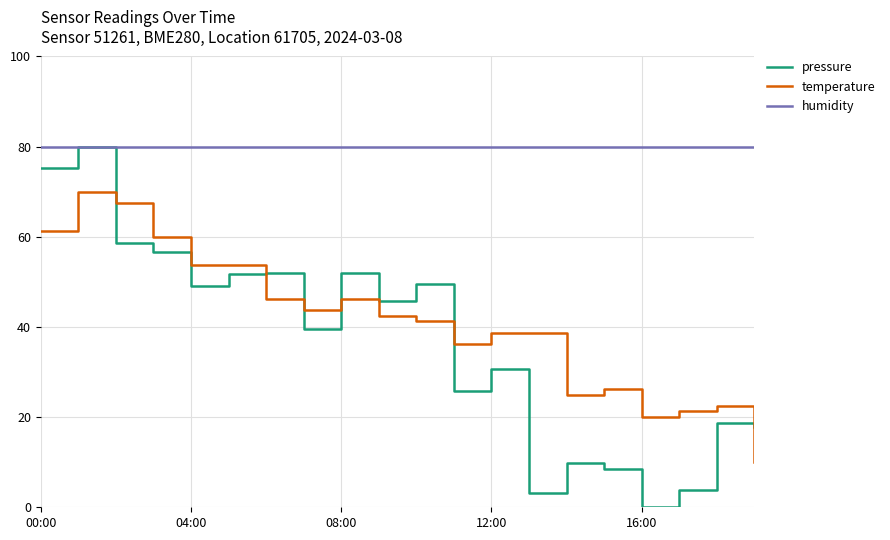

True or false: temperature and pressure cross at least once.

True